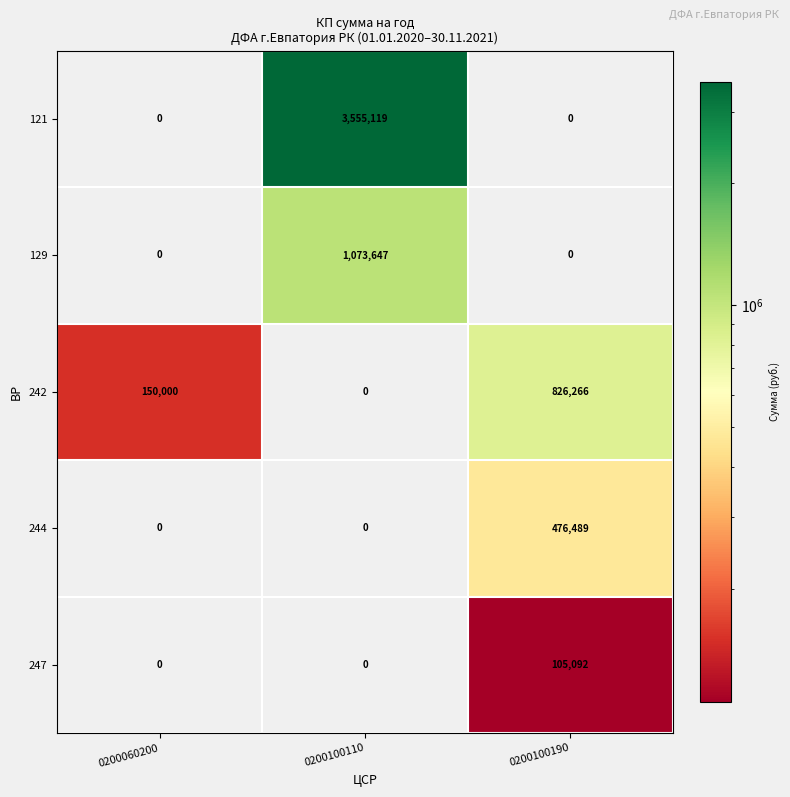

The 129 series shows 0 at 0200100190. True or false?

True